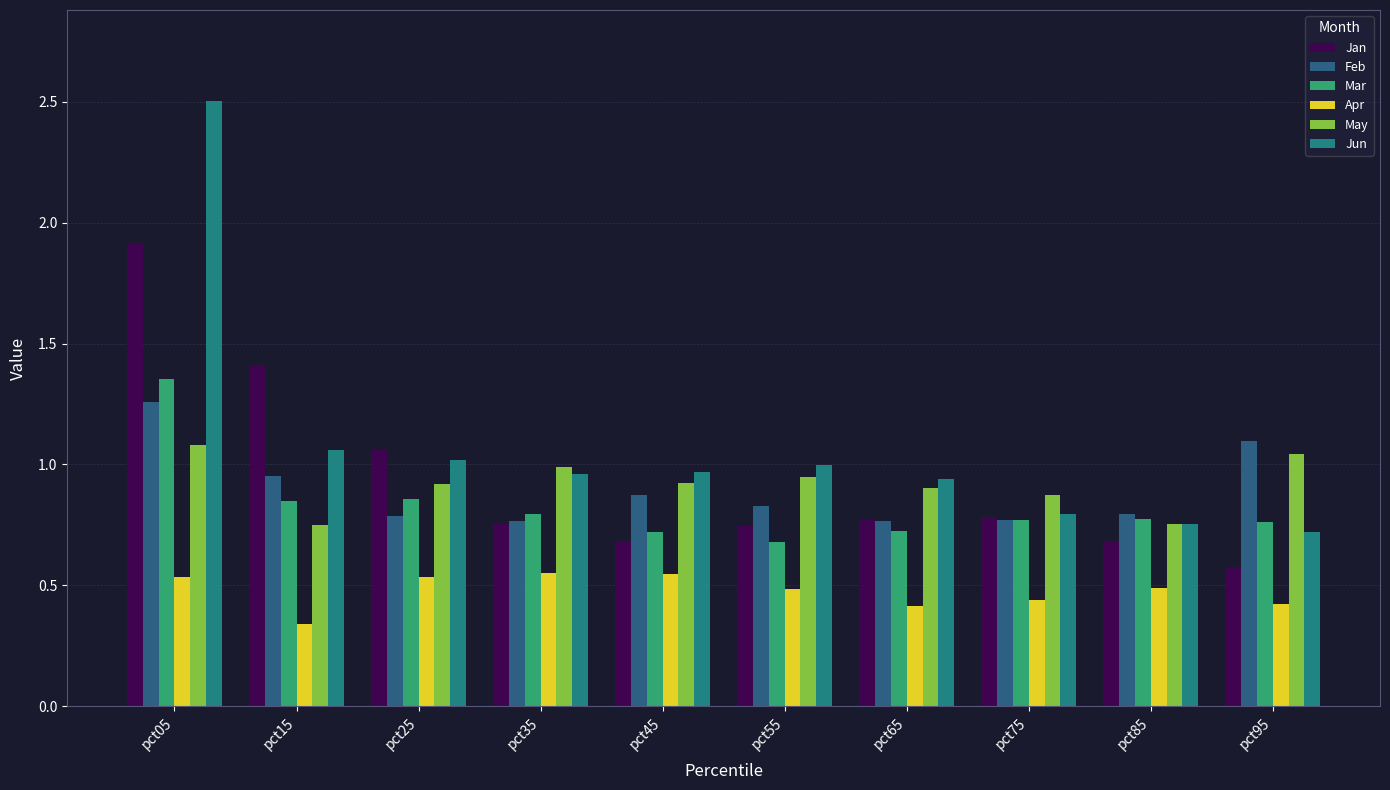

Rank the series by their maximum value, from highest to lowest.

Jun, Jan, Mar, Feb, May, Apr